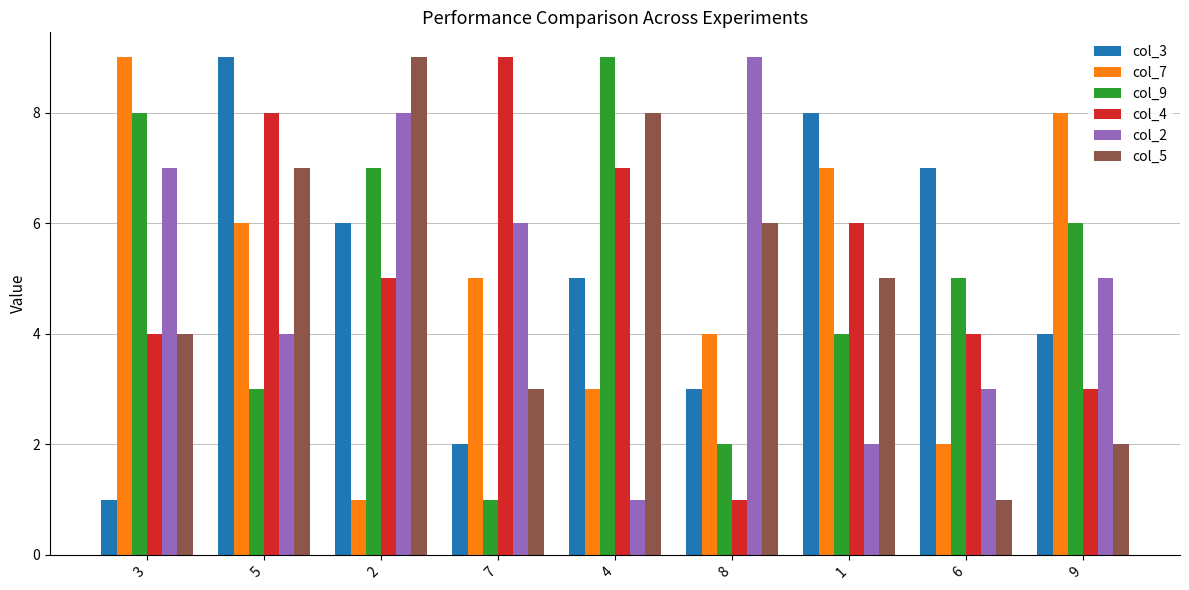

Reading right to left, extract all data points from this chart.

col_3: 4	7	8	3	5	2	6	9	1
col_7: 8	2	7	4	3	5	1	6	9
col_9: 6	5	4	2	9	1	7	3	8
col_4: 3	4	6	1	7	9	5	8	4
col_2: 5	3	2	9	1	6	8	4	7
col_5: 2	1	5	6	8	3	9	7	4